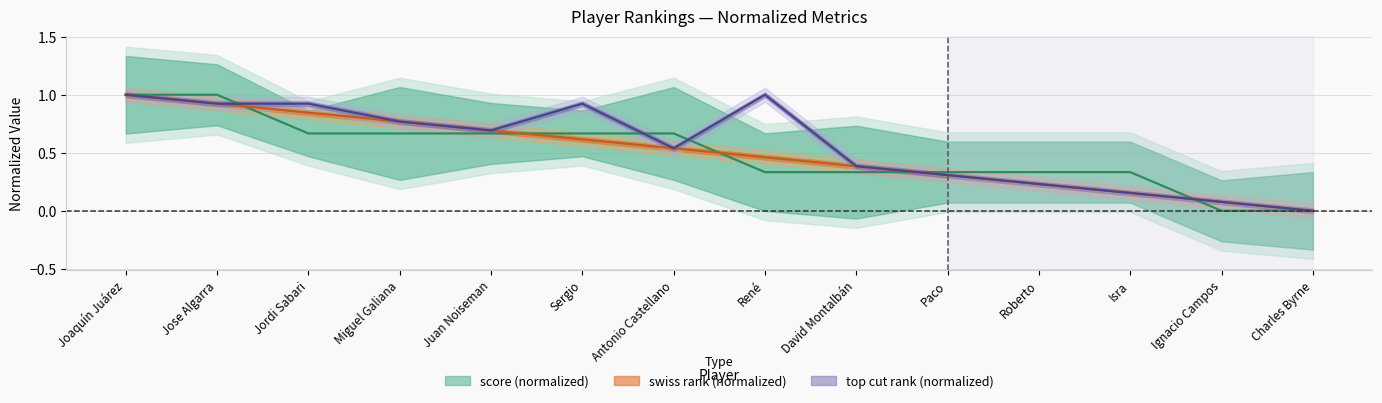

Is this an area chart (filled region under the line)?

No